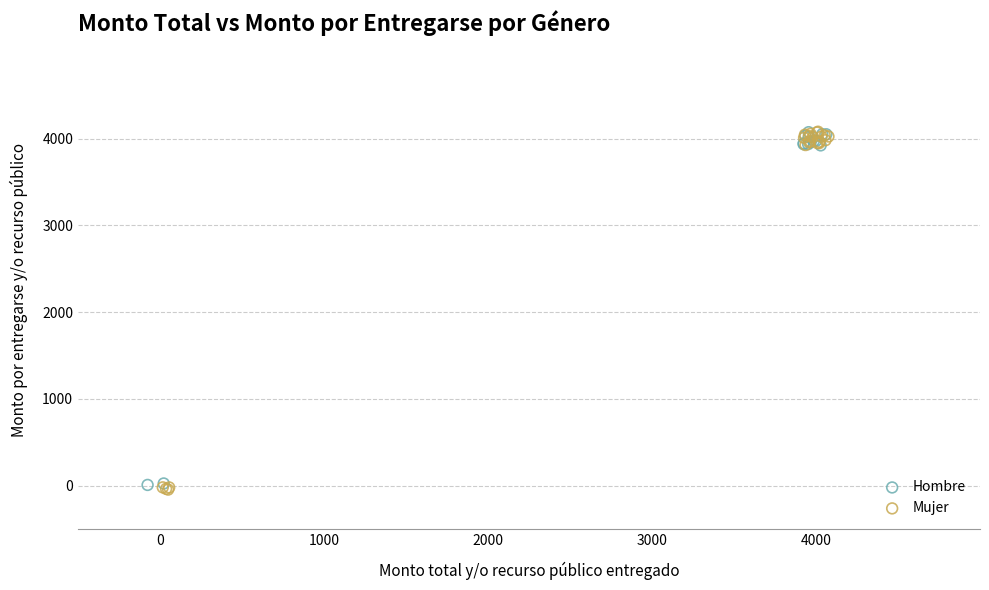

Which series has the largest Y range (max minus min)?

Mujer